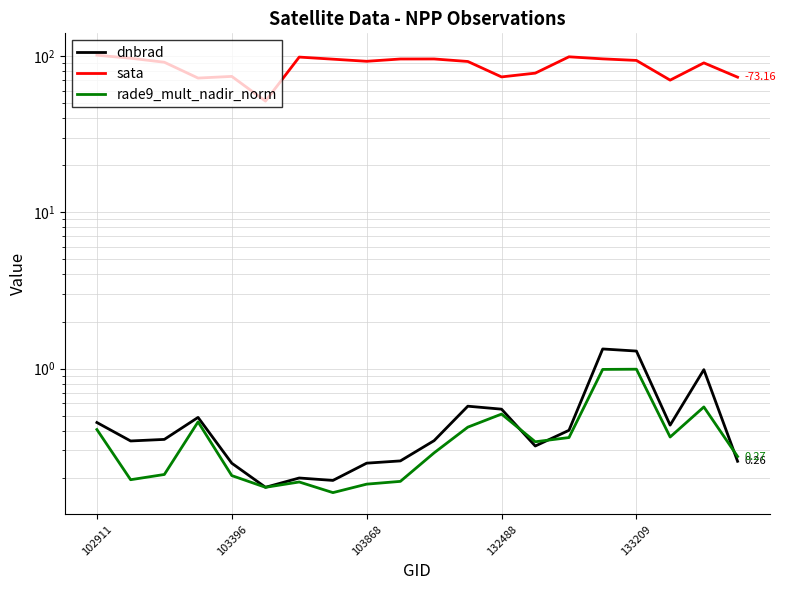

At which label does dnbrad reach its peak?

15